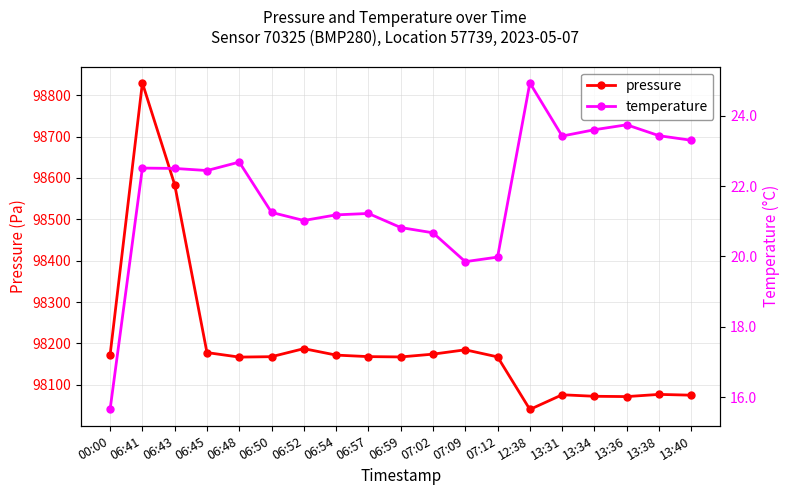

True or false: pressure has a value of 98076.9 at 13:38.

True